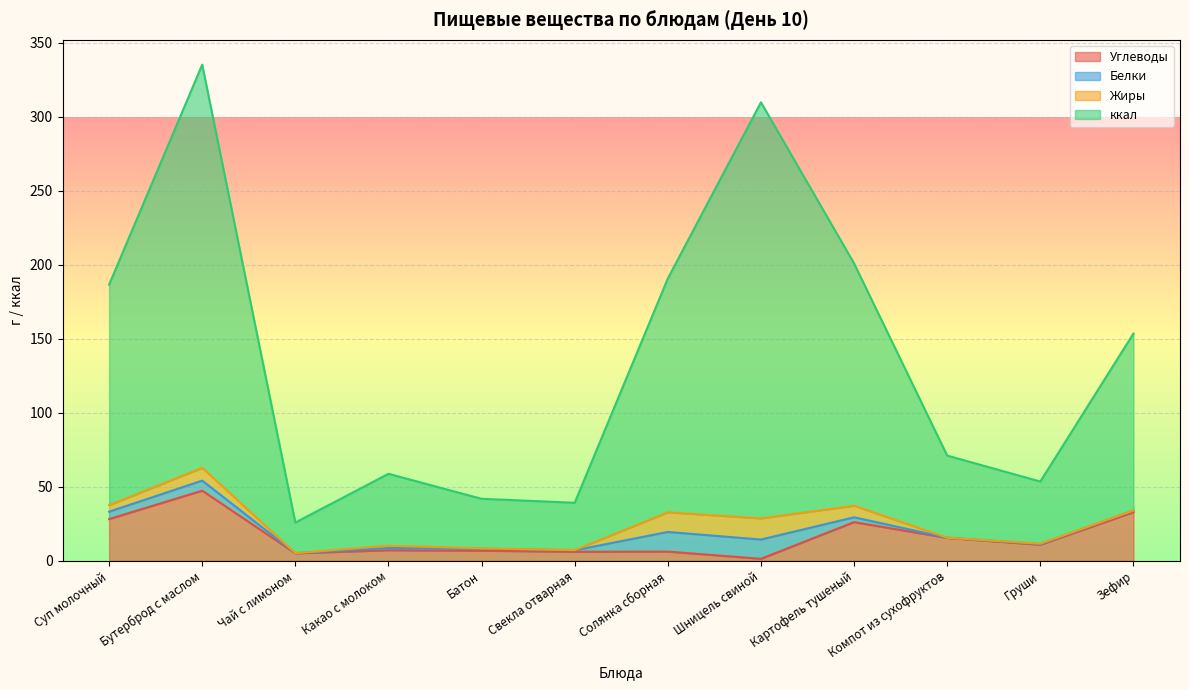

The Углеводы series shows 26.2 at Картофель тушеный. True or false?

True